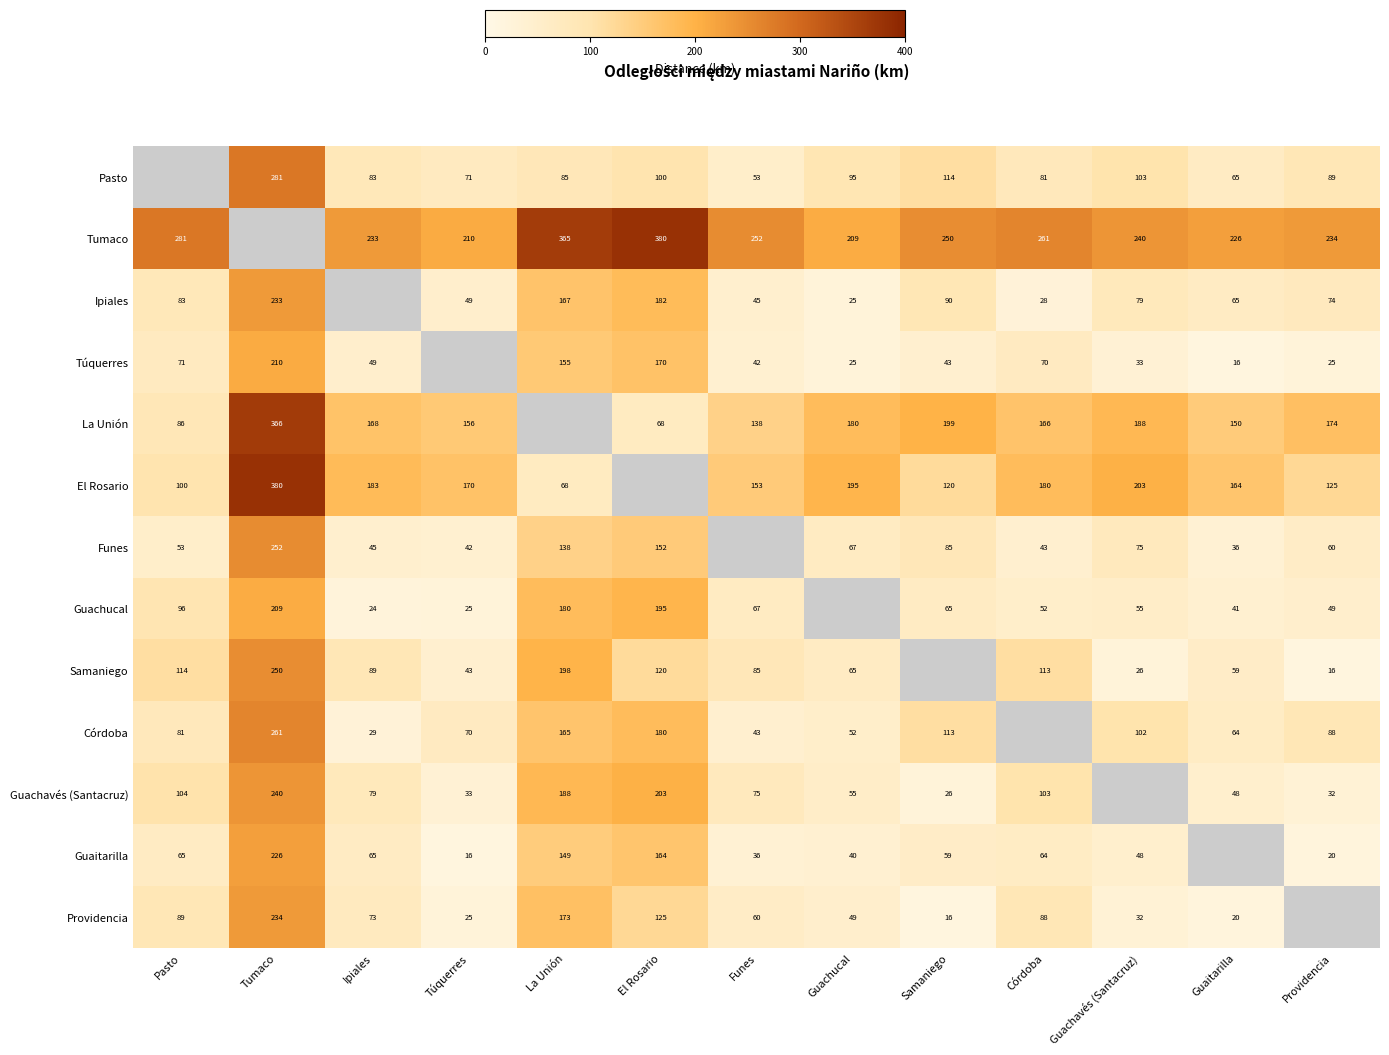

Is the value of Funes at Providencia greater than the value of Tumaco at Funes?

No